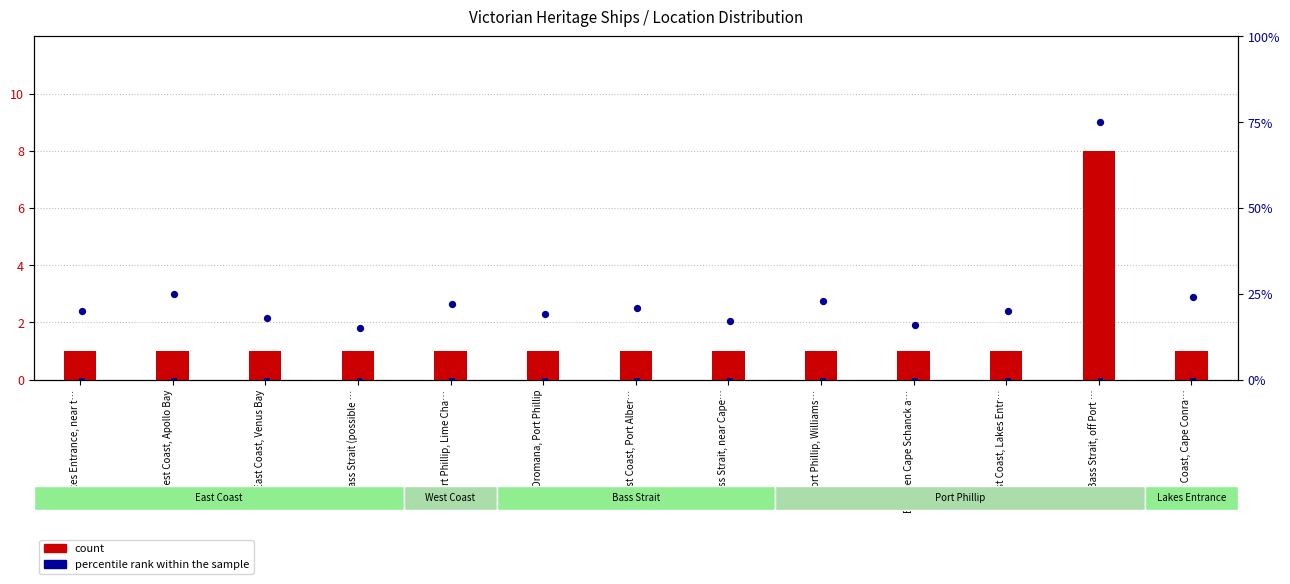

What is the total value across all series at Bass Strait, near Cape…?

1.5